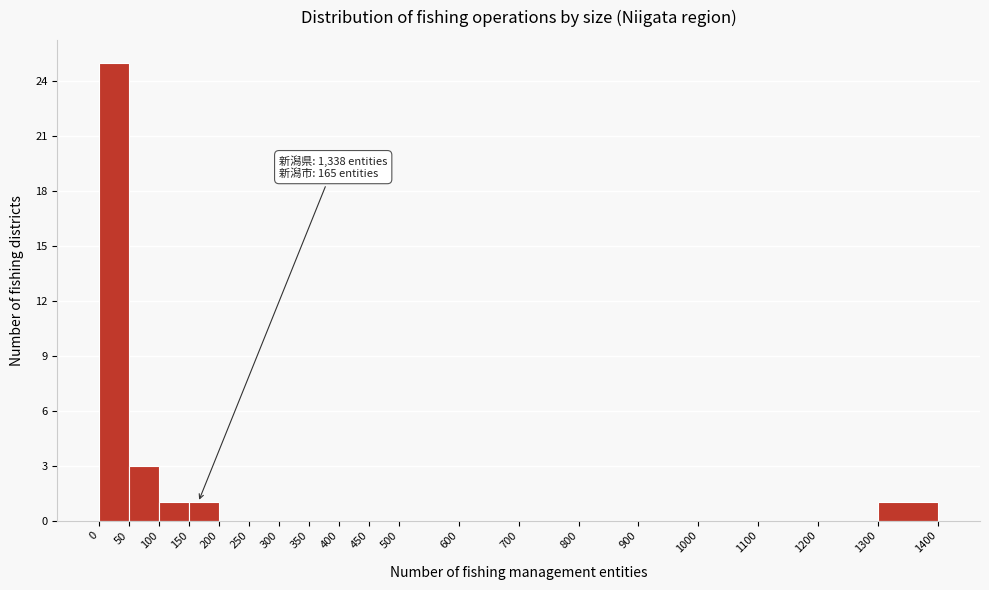

Over which range of the x-axis is the bar tallest?

0 to 50